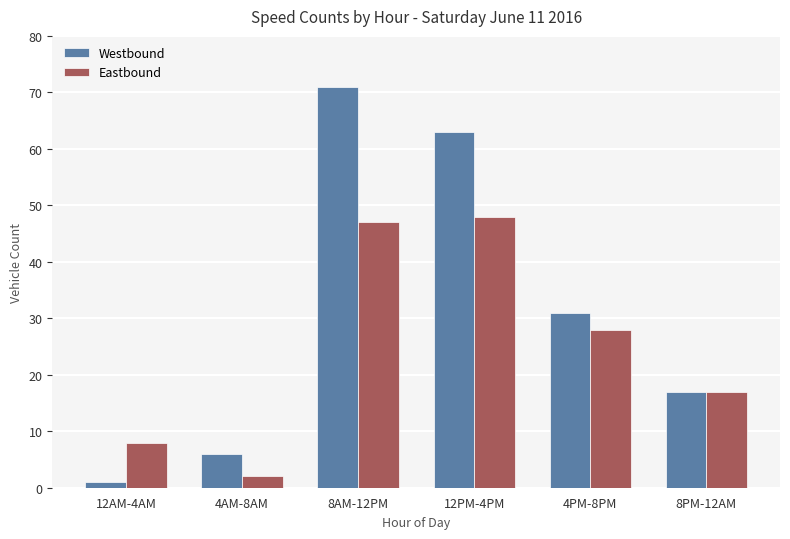

The value of Eastbound at 8PM-12AM is 24. True or false?

False